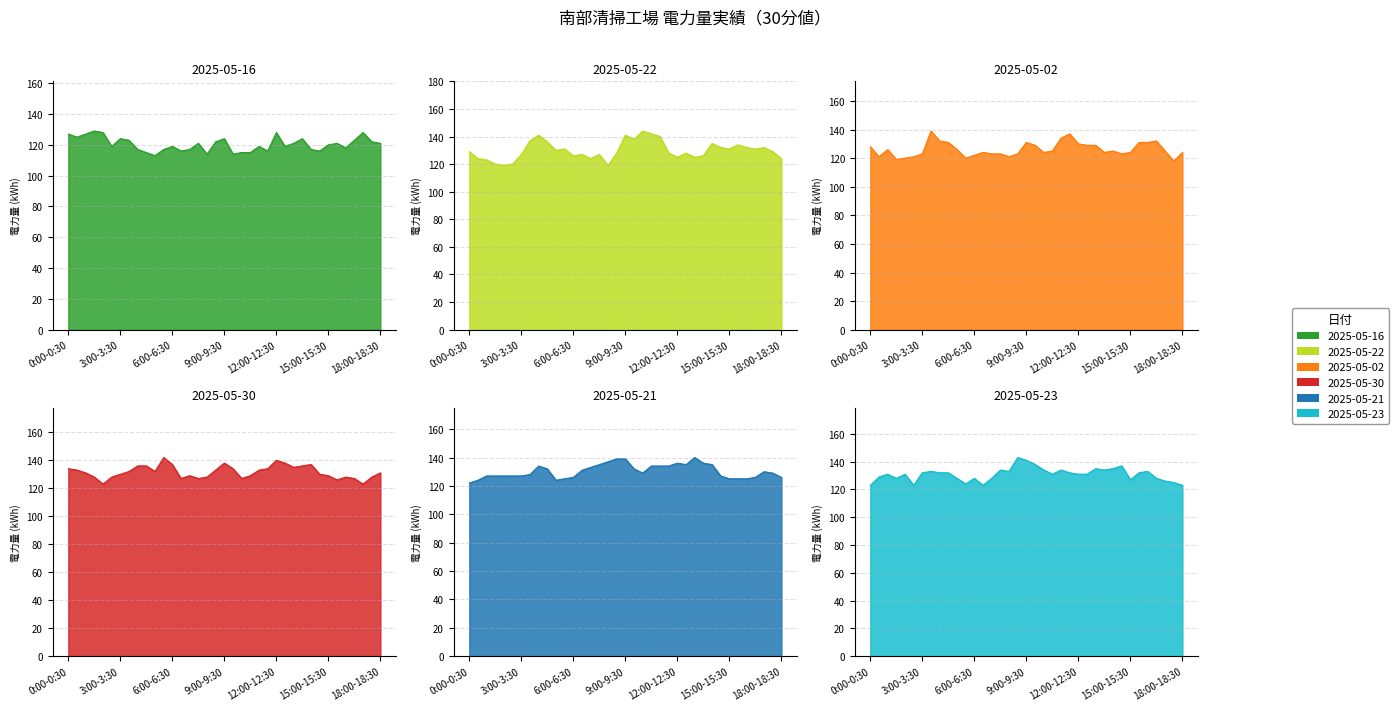

What is the spread (max minus min) of values at 5:30-6:00?

25